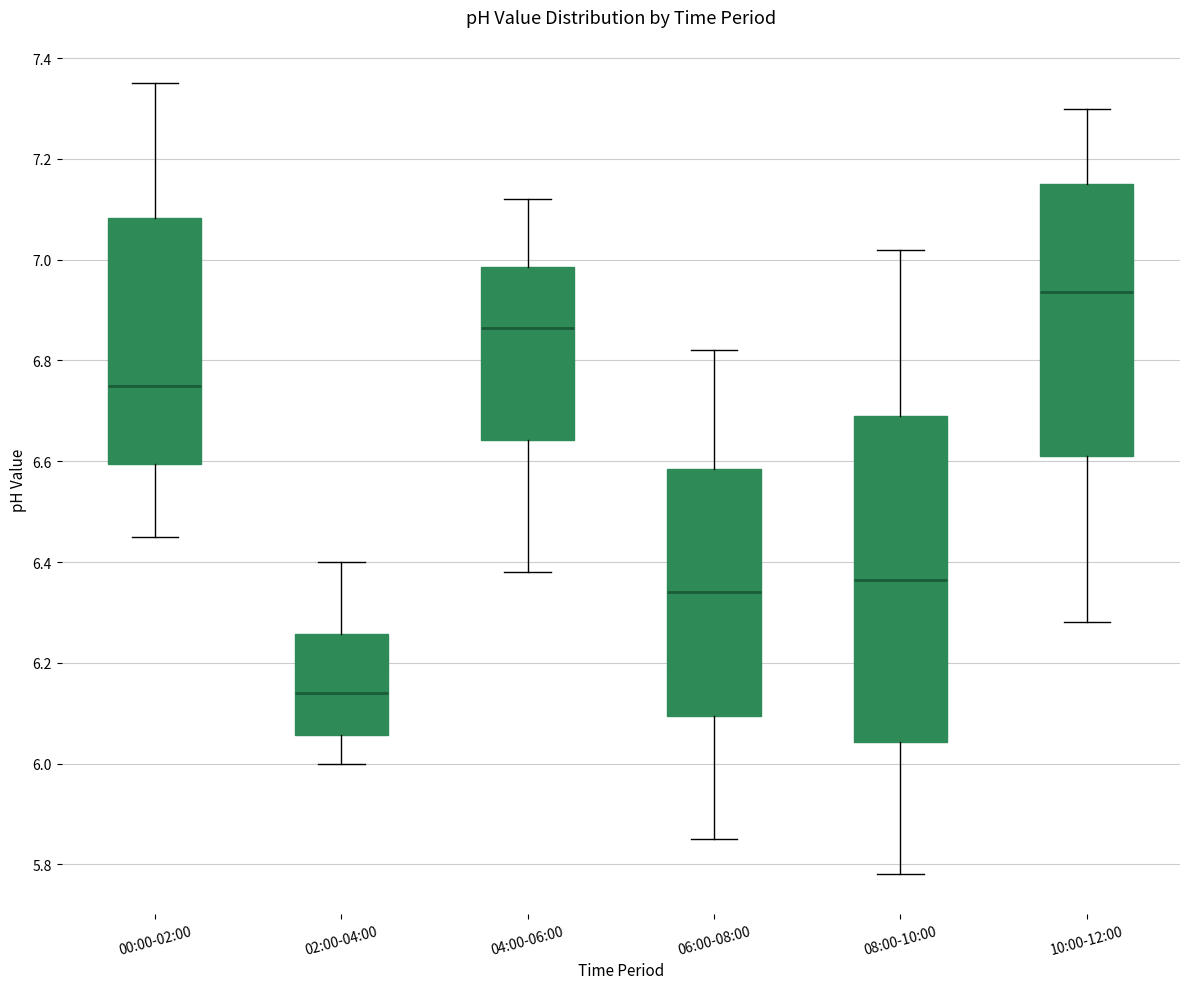

Reading left to right, transcribe this box plot: for each box, give where its median line is, the range the box spans, and where its two whiskers end, as read against the y-axis. The values are not printed on the chart, so give them approximately, as read against the axis.

00:00-02:00: median 6.76, box 6.60 to 7.08, whiskers 6.46 to 7.36
02:00-04:00: median 6.14, box 6.06 to 6.26, whiskers 6.00 to 6.40
04:00-06:00: median 6.86, box 6.64 to 6.98, whiskers 6.38 to 7.12
06:00-08:00: median 6.34, box 6.10 to 6.58, whiskers 5.86 to 6.82
08:00-10:00: median 6.36, box 6.04 to 6.70, whiskers 5.78 to 7.02
10:00-12:00: median 6.94, box 6.62 to 7.16, whiskers 6.28 to 7.30